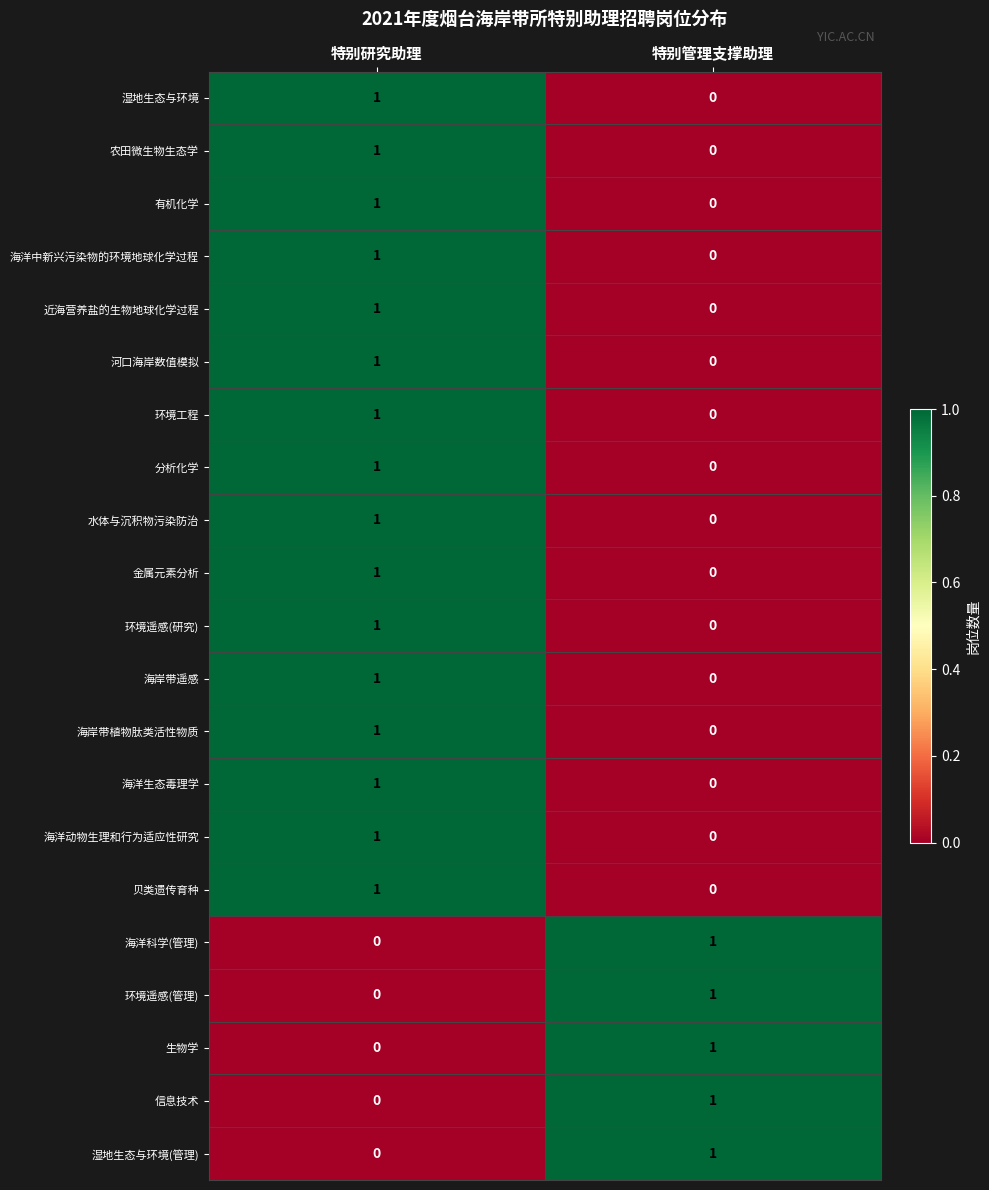

What is the total value across all series at 特别研究助理?

16